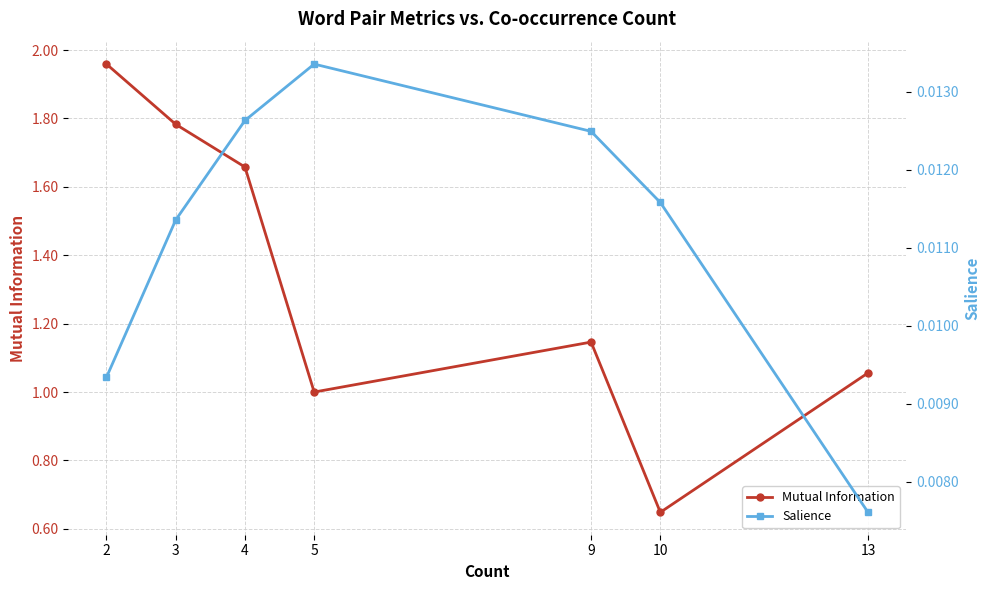

Rank the series at 3 from highest to lowest value.

Mutual Information, Salience